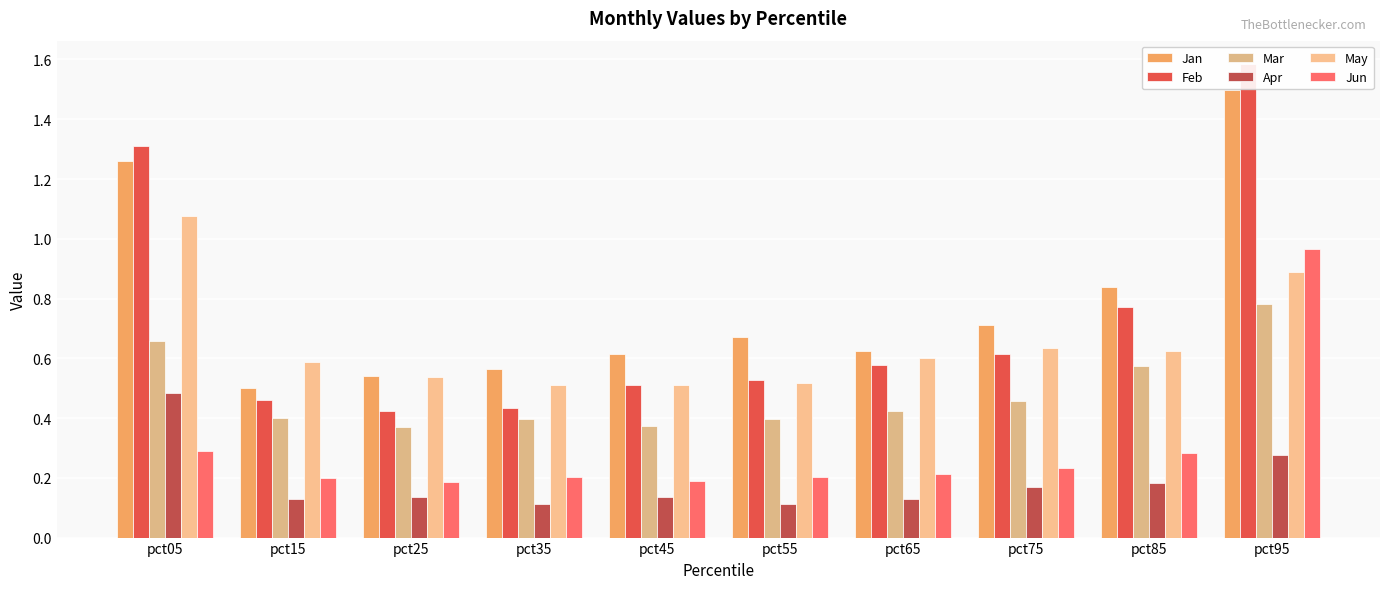

At pct05, list the series in order from smallest to largest.

Jun, Apr, Mar, May, Jan, Feb